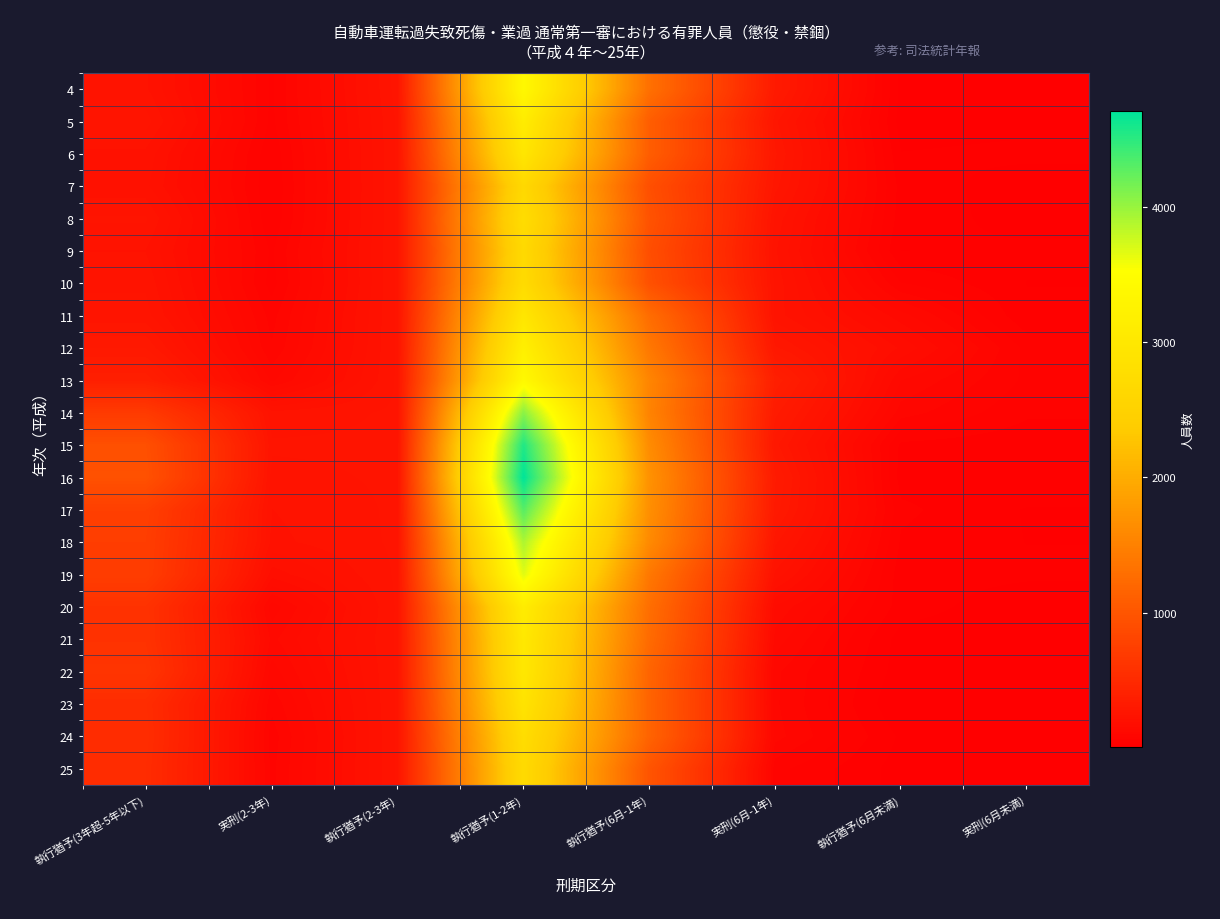

Reading right to left, list all the values displayed in this chart.

4: 実刑(6月未満)=22	執行猶予(6月未満)=19	実刑(6月-1年)=317	執行猶予(6月-1年)=1304	執行猶予(1-2年)=3385	執行猶予(2-3年)=255	実刑(2-3年)=59	執行猶予(3年超-5年以下)=231
5: 実刑(6月未満)=20	執行猶予(6月未満)=16	実刑(6月-1年)=269	執行猶予(6月-1年)=1094	執行猶予(1-2年)=3112	執行猶予(2-3年)=249	実刑(2-3年)=57	執行猶予(3年超-5年以下)=255
6: 実刑(6月未満)=30	執行猶予(6月未満)=26	実刑(6月-1年)=286	執行猶予(6月-1年)=1091	執行猶予(1-2年)=2969	執行猶予(2-3年)=249	実刑(2-3年)=47	執行猶予(3年超-5年以下)=222
7: 実刑(6月未満)=15	執行猶予(6月未満)=36	実刑(6月-1年)=271	執行猶予(6月-1年)=927	執行猶予(1-2年)=2653	執行猶予(2-3年)=249	実刑(2-3年)=44	執行猶予(3年超-5年以下)=214
8: 実刑(6月未満)=19	執行猶予(6月未満)=34	実刑(6月-1年)=240	執行猶予(6月-1年)=968	執行猶予(1-2年)=2753	執行猶予(2-3年)=249	実刑(2-3年)=46	執行猶予(3年超-5年以下)=249
9: 実刑(6月未満)=29	執行猶予(6月未満)=25	実刑(6月-1年)=230	執行猶予(6月-1年)=913	執行猶予(1-2年)=2674	執行猶予(2-3年)=249	実刑(2-3年)=59	執行猶予(3年超-5年以下)=227
10: 実刑(6月未満)=25	執行猶予(6月未満)=63	実刑(6月-1年)=239	執行猶予(6月-1年)=947	執行猶予(1-2年)=2719	執行猶予(2-3年)=249	実刑(2-3年)=54	執行猶予(3年超-5年以下)=242
11: 実刑(6月未満)=28	執行猶予(6月未満)=125	実刑(6月-1年)=236	執行猶予(6月-1年)=1267	執行猶予(1-2年)=2971	執行猶予(2-3年)=249	実刑(2-3年)=73	執行猶予(3年超-5年以下)=254
12: 実刑(6月未満)=56	執行猶予(6月未満)=169	実刑(6月-1年)=286	執行猶予(6月-1年)=1395	執行猶予(1-2年)=3191	執行猶予(2-3年)=249	実刑(2-3年)=82	執行猶予(3年超-5年以下)=300
13: 実刑(6月未満)=58	執行猶予(6月未満)=117	実刑(6月-1年)=371	執行猶予(6月-1年)=1547	執行猶予(1-2年)=3402	執行猶予(2-3年)=249	実刑(2-3年)=113	執行猶予(3年超-5年以下)=371
14: 実刑(6月未満)=47	執行猶予(6月未満)=89	実刑(6月-1年)=326	執行猶予(6月-1年)=1524	執行猶予(1-2年)=4072	執行猶予(2-3年)=249	実刑(2-3年)=233	執行猶予(3年超-5年以下)=684
15: 実刑(6月未満)=31	執行猶予(6月未満)=39	実刑(6月-1年)=289	執行猶予(6月-1年)=1626	執行猶予(1-2年)=4556	執行猶予(2-3年)=249	実刑(2-3年)=249	執行猶予(3年超-5年以下)=929
16: 実刑(6月未満)=40	執行猶予(6月未満)=35	実刑(6月-1年)=322	執行猶予(6月-1年)=1695	執行猶予(1-2年)=4708	執行猶予(2-3年)=249	実刑(2-3年)=239	執行猶予(3年超-5年以下)=947
17: 実刑(6月未満)=24	執行猶予(6月未満)=48	実刑(6月-1年)=311	執行猶予(6月-1年)=1663	執行猶予(1-2年)=4308	執行猶予(2-3年)=249	実刑(2-3年)=227	執行猶予(3年超-5年以下)=742
18: 実刑(6月未満)=25	執行猶予(6月未満)=41	実刑(6月-1年)=269	執行猶予(6月-1年)=1605	執行猶予(1-2年)=3909	執行猶予(2-3年)=249	実刑(2-3年)=222	執行猶予(3年超-5年以下)=723
19: 実刑(6月未満)=29	執行猶予(6月未満)=33	実刑(6月-1年)=221	執行猶予(6月-1年)=1393	執行猶予(1-2年)=3668	執行猶予(2-3年)=249	実刑(2-3年)=180	執行猶予(3年超-5年以下)=719
20: 実刑(6月未満)=12	執行猶予(6月未満)=35	実刑(6月-1年)=151	執行猶予(6月-1年)=1286	執行猶予(1-2年)=3112	執行猶予(2-3年)=249	実刑(2-3年)=106	執行猶予(3年超-5年以下)=591
21: 実刑(6月未満)=10	執行猶予(6月未満)=17	実刑(6月-1年)=127	執行猶予(6月-1年)=1246	執行猶予(1-2年)=3022	執行猶予(2-3年)=249	実刑(2-3年)=130	執行猶予(3年超-5年以下)=592
22: 実刑(6月未満)=14	執行猶予(6月未満)=16	実刑(6月-1年)=103	執行猶予(6月-1年)=1170	執行猶予(1-2年)=3004	執行猶予(2-3年)=249	実刑(2-3年)=108	執行猶予(3年超-5年以下)=619
23: 実刑(6月未満)=11	執行猶予(6月未満)=7	実刑(6月-1年)=102	執行猶予(6月-1年)=1158	執行猶予(1-2年)=2909	執行猶予(2-3年)=249	実刑(2-3年)=85	執行猶予(3年超-5年以下)=526
24: 実刑(6月未満)=12	執行猶予(6月未満)=22	実刑(6月-1年)=106	執行猶予(6月-1年)=1160	執行猶予(1-2年)=2763	執行猶予(2-3年)=249	実刑(2-3年)=70	執行猶予(3年超-5年以下)=534
25: 実刑(6月未満)=11	執行猶予(6月未満)=17	実刑(6月-1年)=68	執行猶予(6月-1年)=985	執行猶予(1-2年)=2695	執行猶予(2-3年)=249	実刑(2-3年)=75	執行猶予(3年超-5年以下)=522